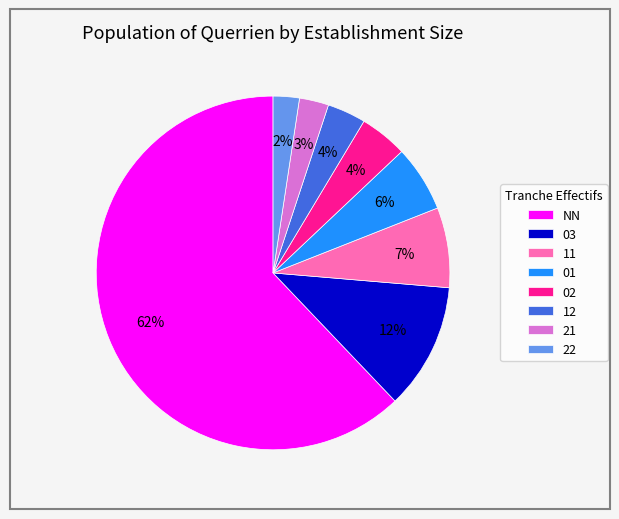

To the nearest percent, what portion does 11 represent?

7%